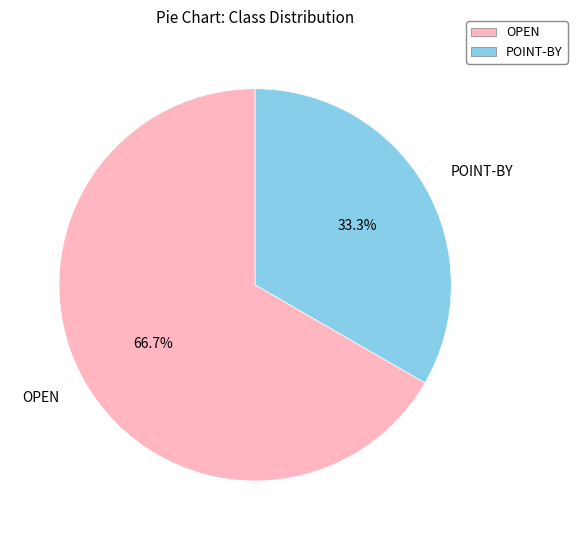

Is it true that OPEN is 55% of the pie?

False